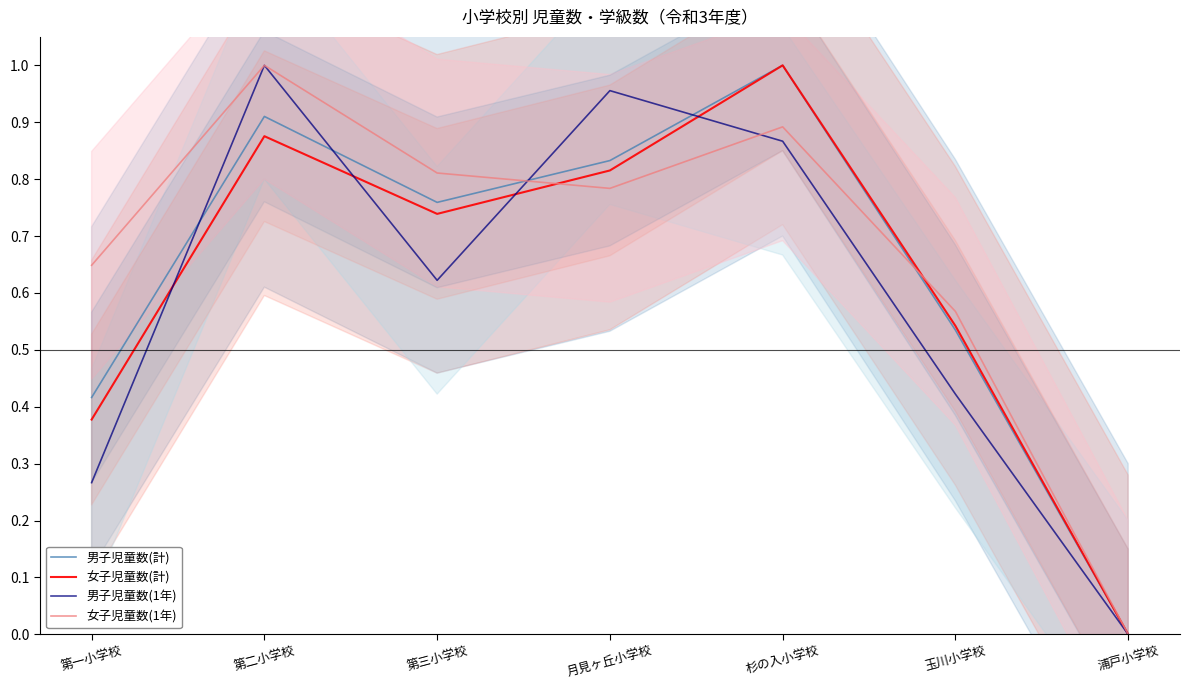

What is the greatest value displayed?

1.0